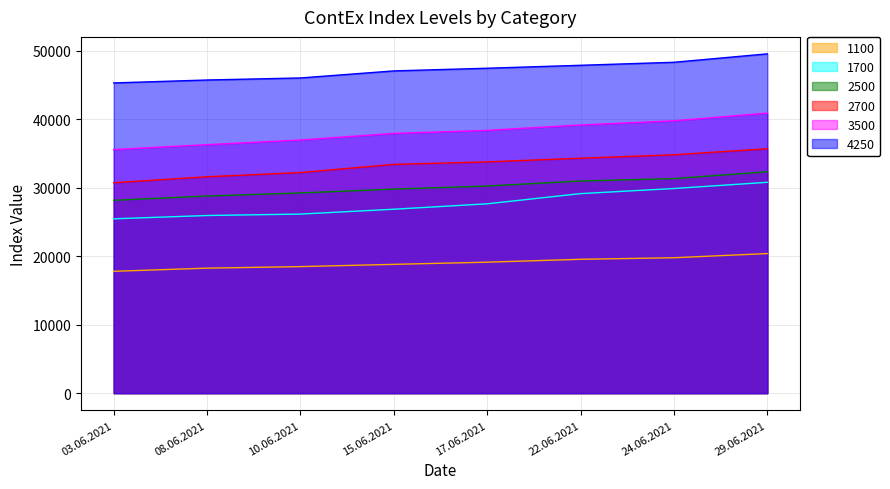

Does the chart have visible grid lines?

Yes